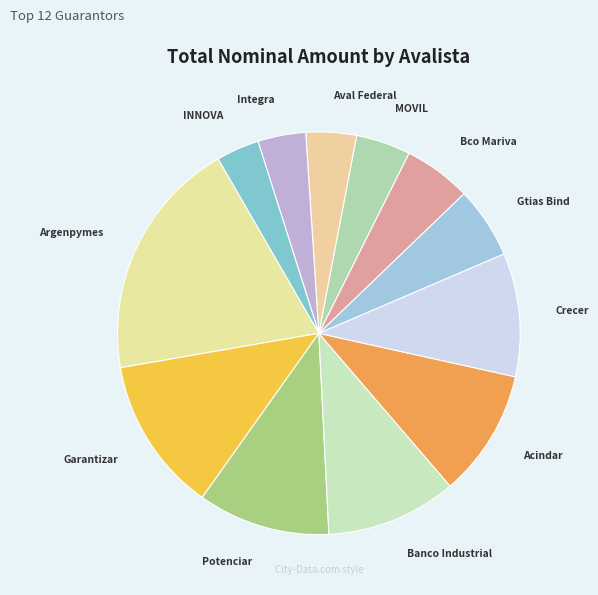

Which slice is the largest?

Argenpymes